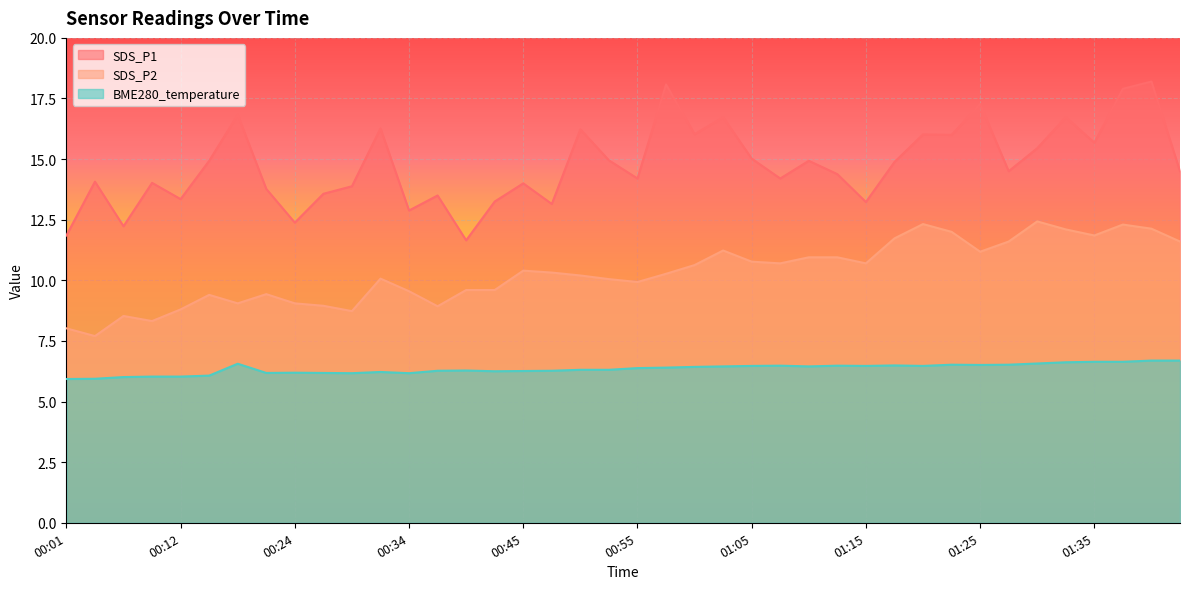

How many interior local valleys does the BME280_temperature series have?

8